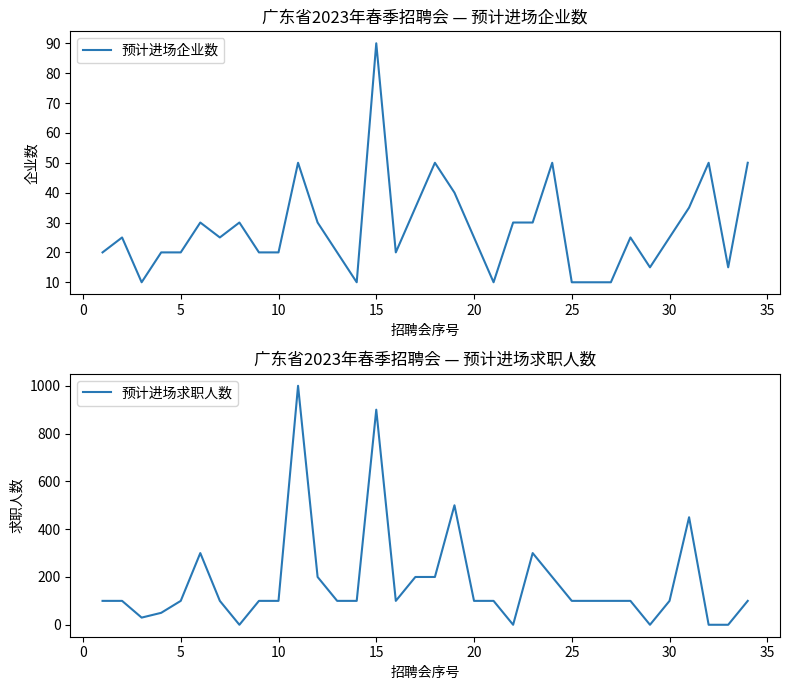

Which series has the largest range (max minus min)?

预计进场求职人数